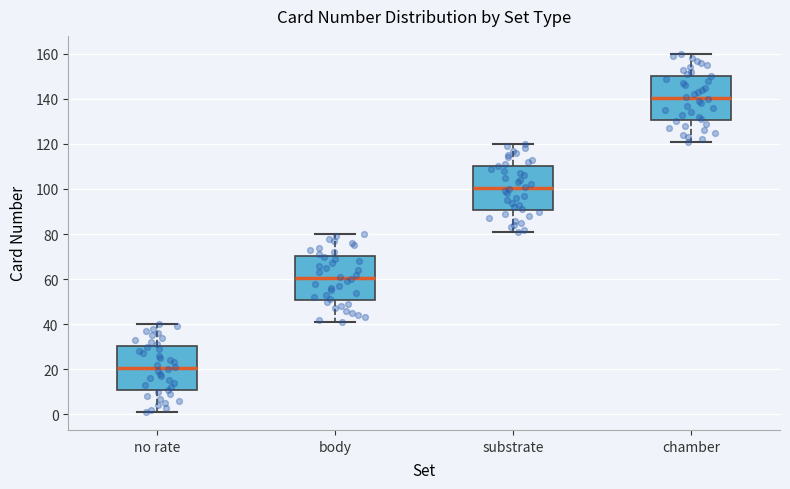

Where is the lower edge of the box for chamber on the y-axis? The values are not printed on the chart, so give them approximately, as read against the axis.

130